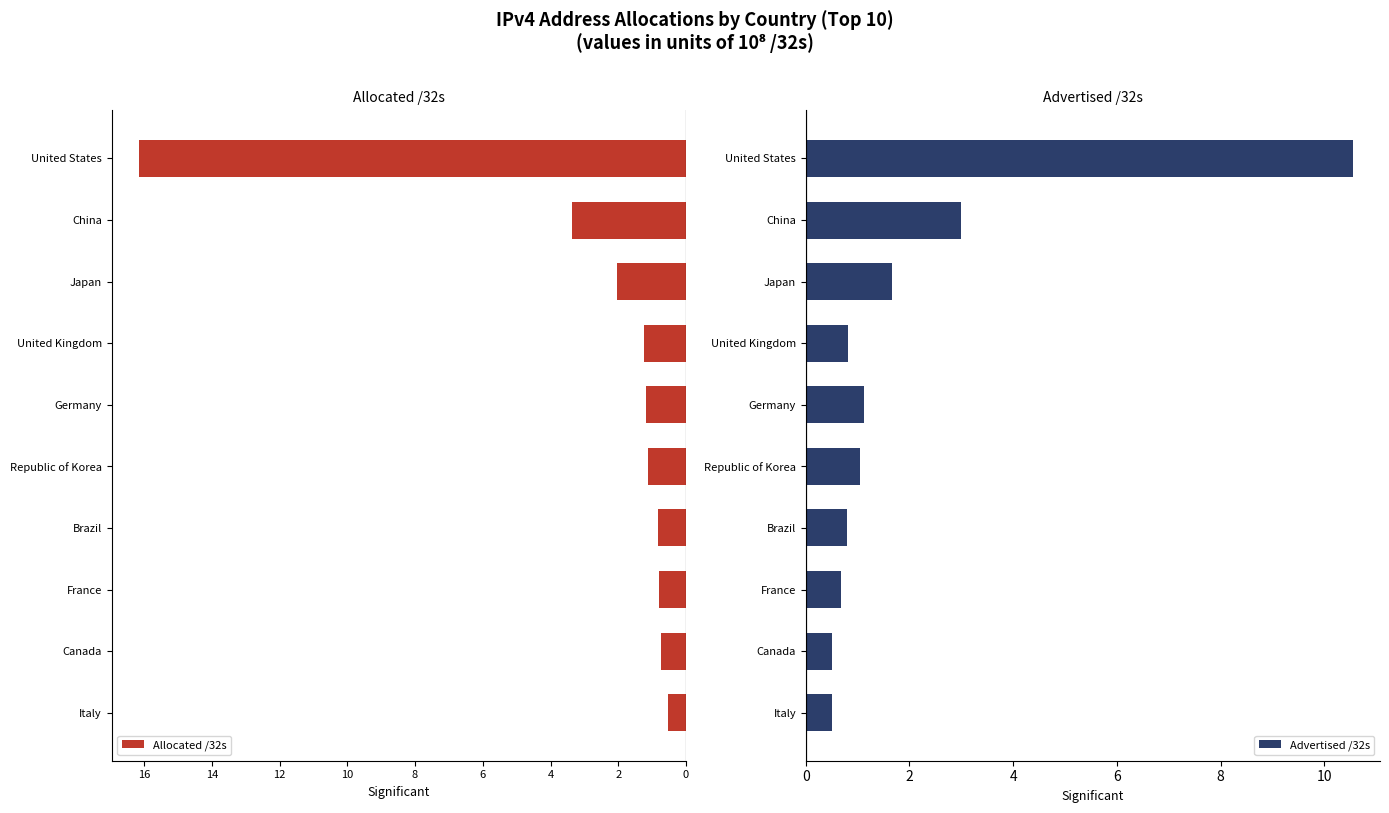

Where is Advertised /32s nearest to the value 5?

China